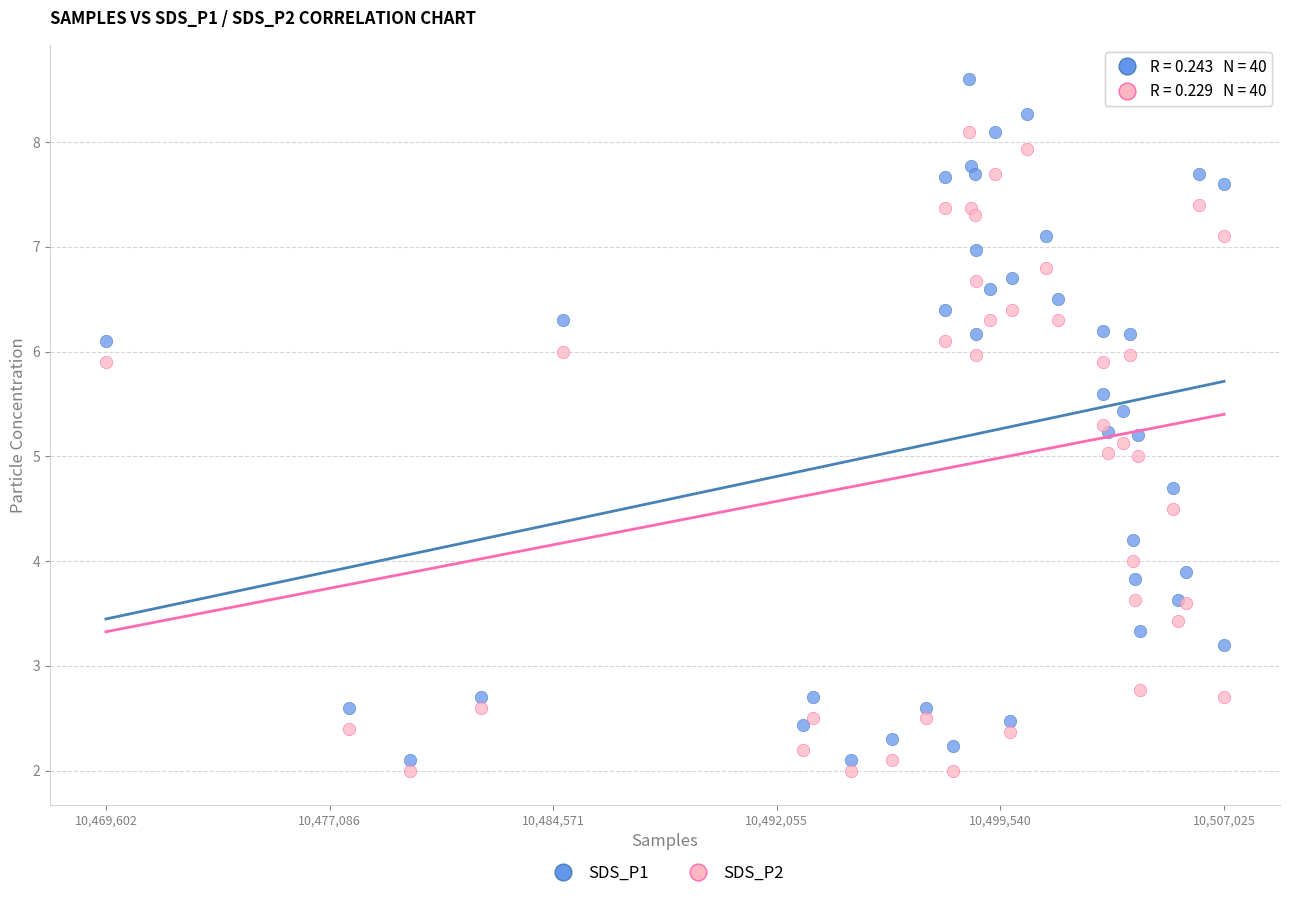

Which series reaches the maximum Y coordinate?

SDS_P1